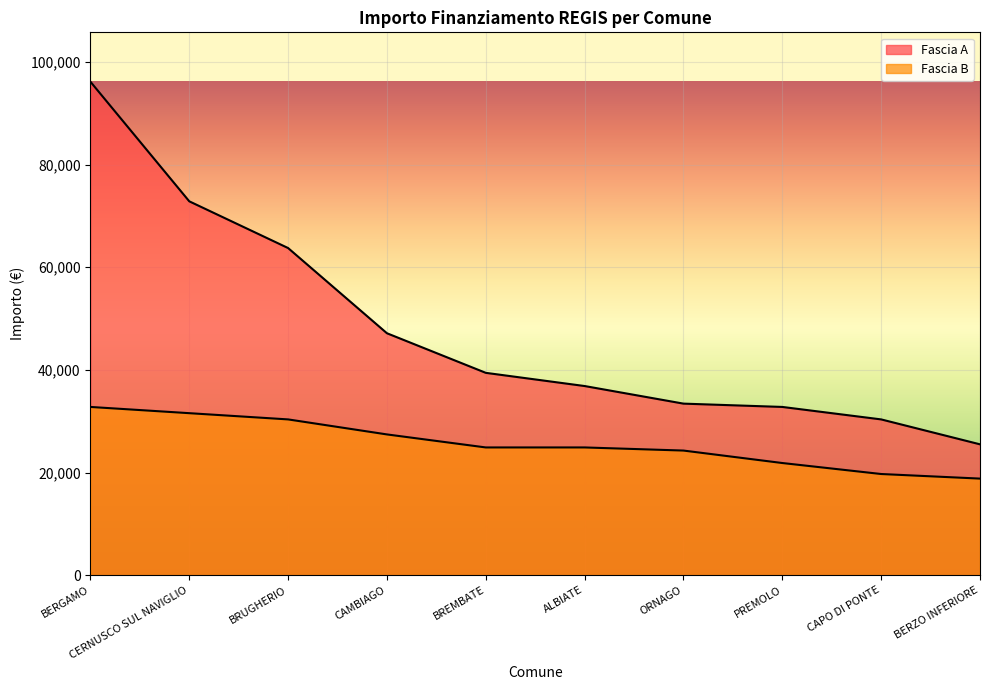

What position from the right is BERZO INFERIORE?

1